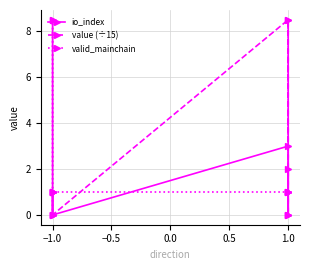

Rank the series at 1.0 from highest to lowest value.

value (÷15), io_index, valid_mainchain